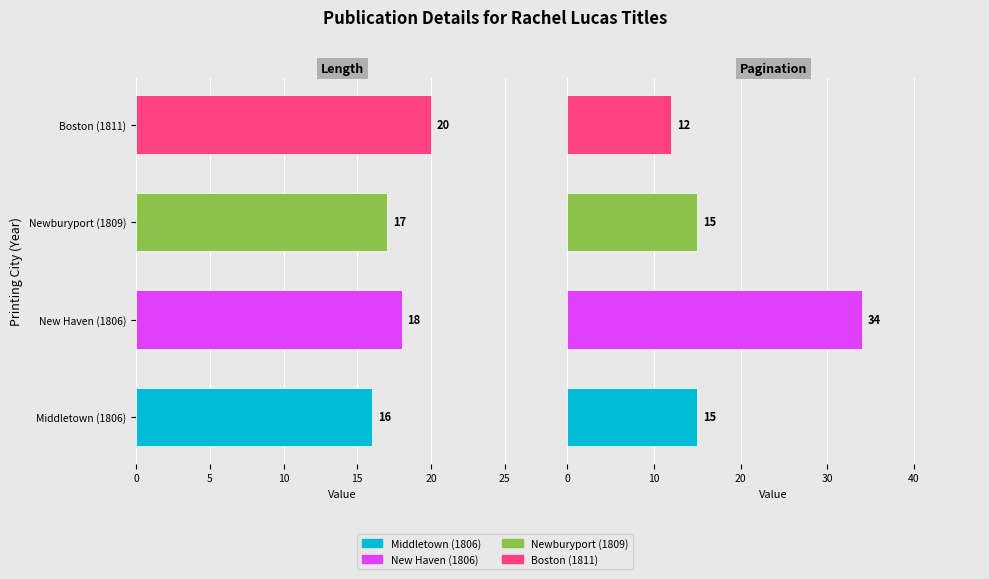

Which series has the widest spread of values?

Pagination